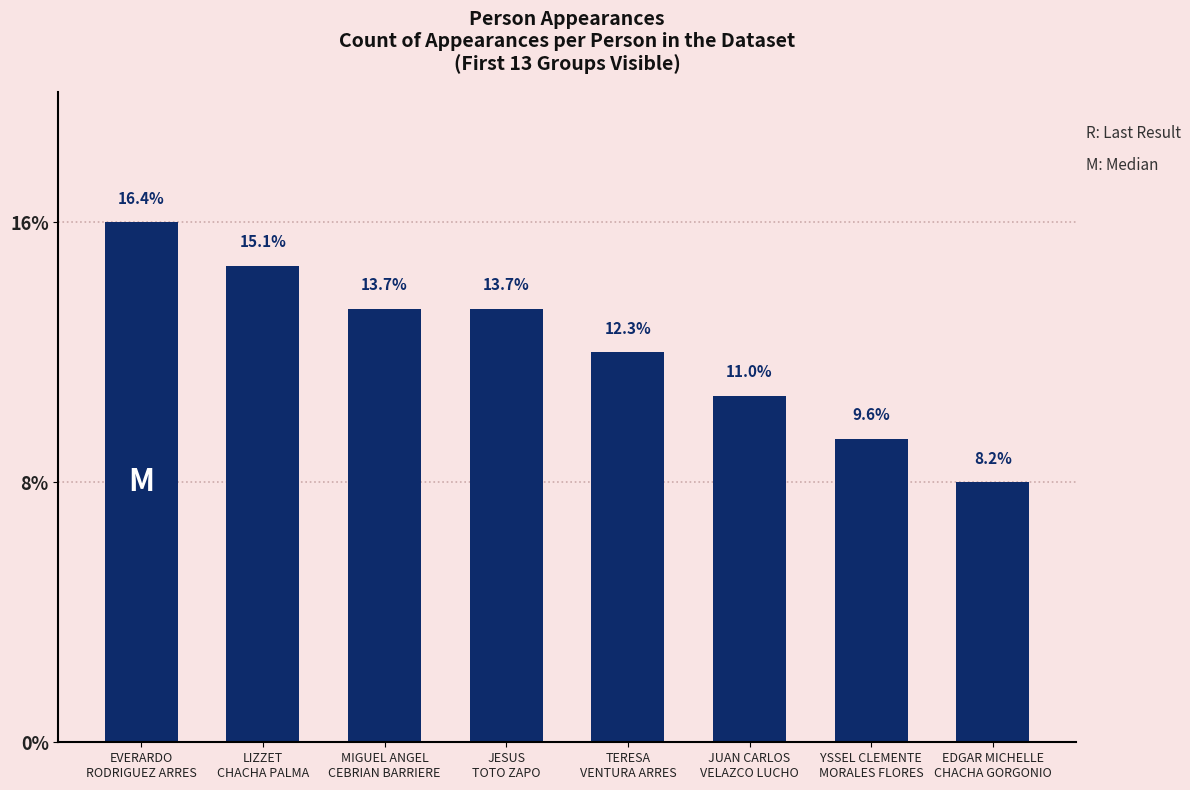

Are the bars horizontal?

No